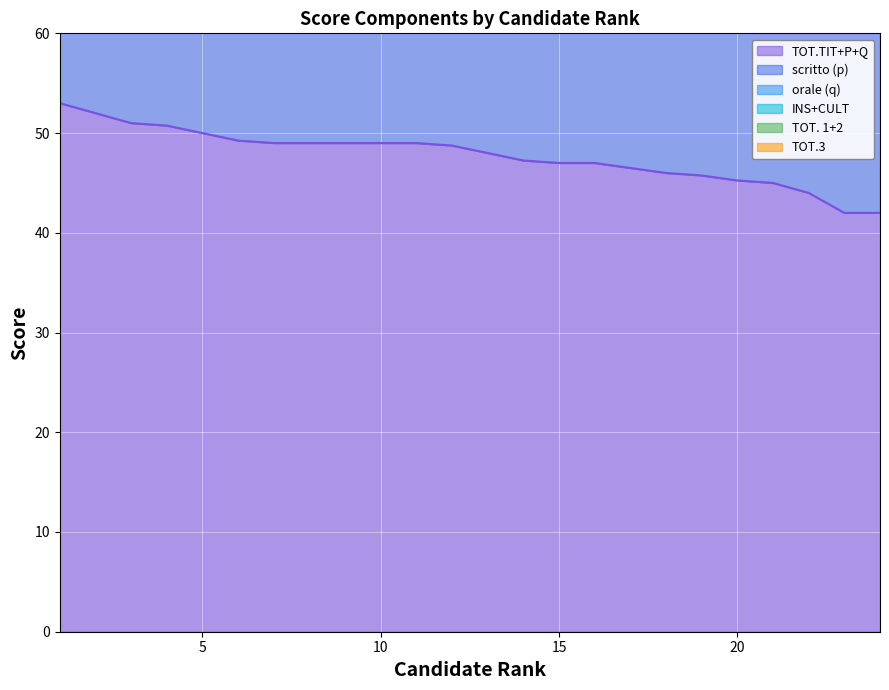

Which label corresponds to the largest value in the chart?

1